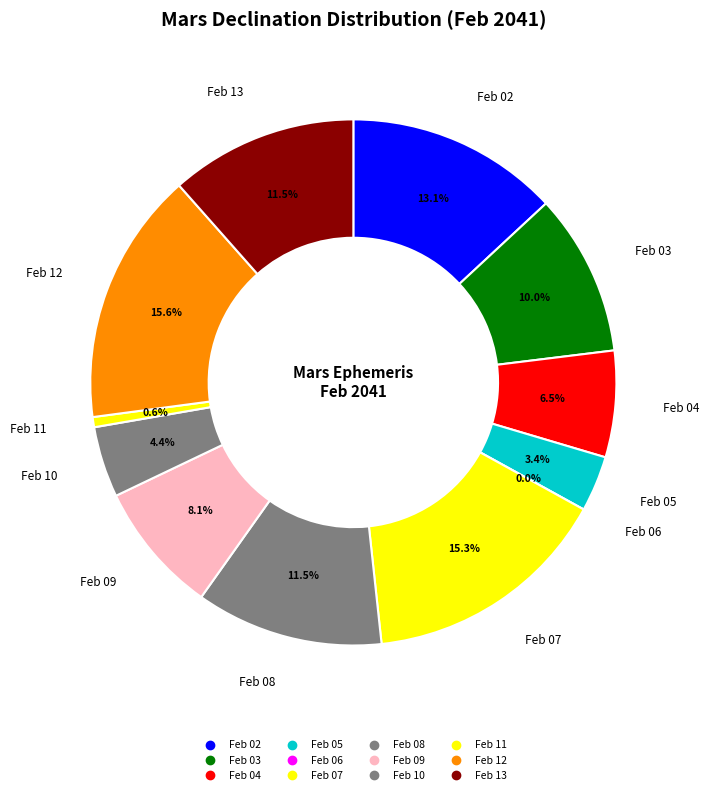

What percentage is the Feb 13 slice, to the nearest percent?

12%